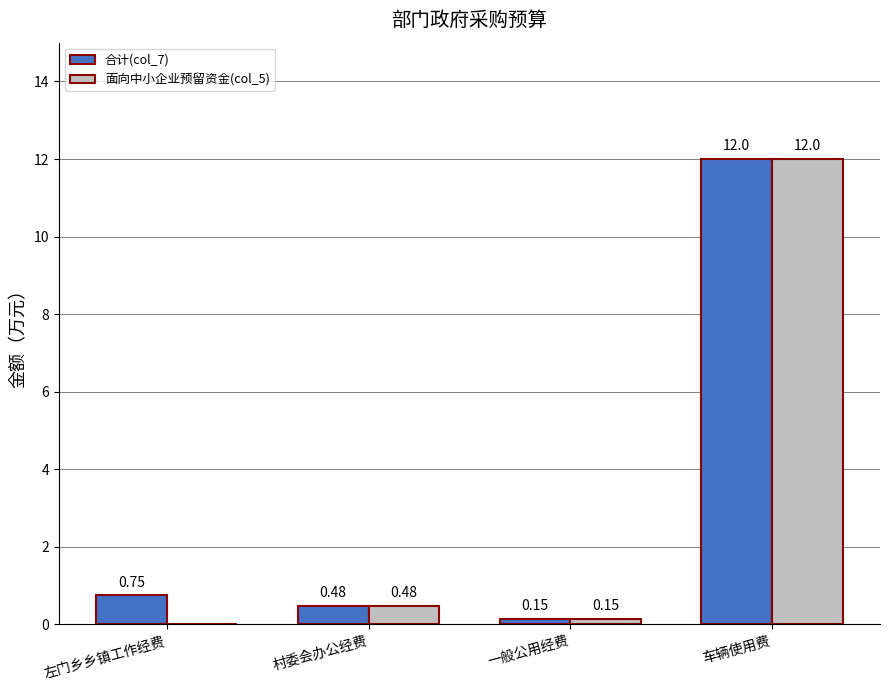

At which category does the chart reach its peak across all series?

车辆使用费